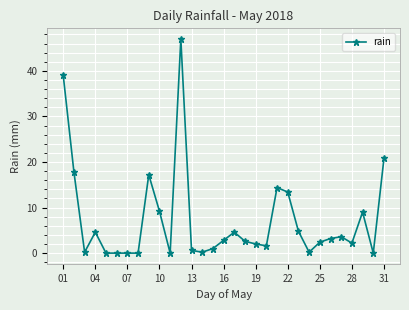

True or false: the data has more than 0 interior local peaks.

True